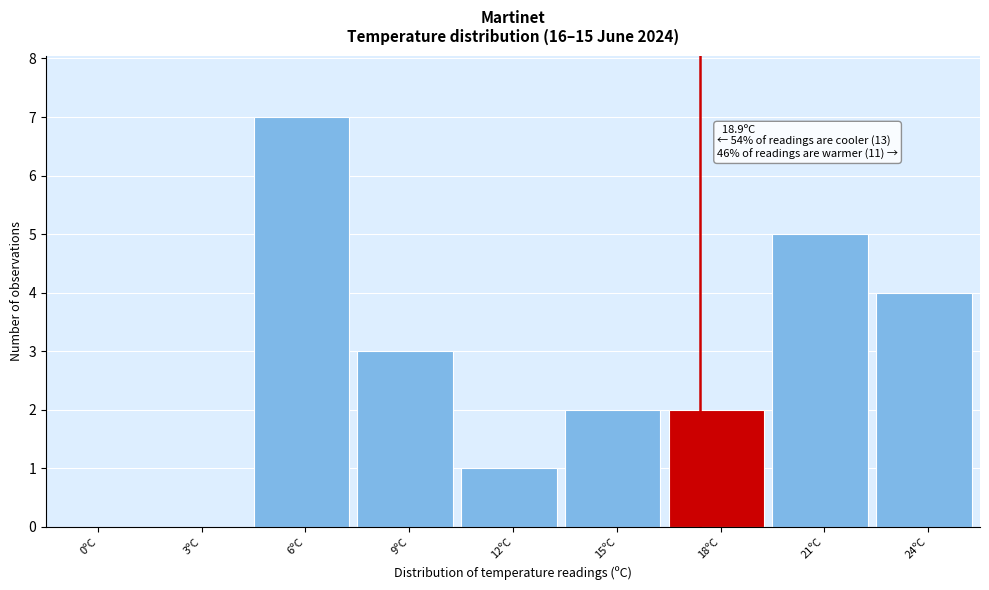

Reading right to left, extract all data points from this chart.

24ºC=4	21ºC=5	18ºC=2	15ºC=2	12ºC=1	9ºC=3	6ºC=7	3ºC=0	0ºC=0